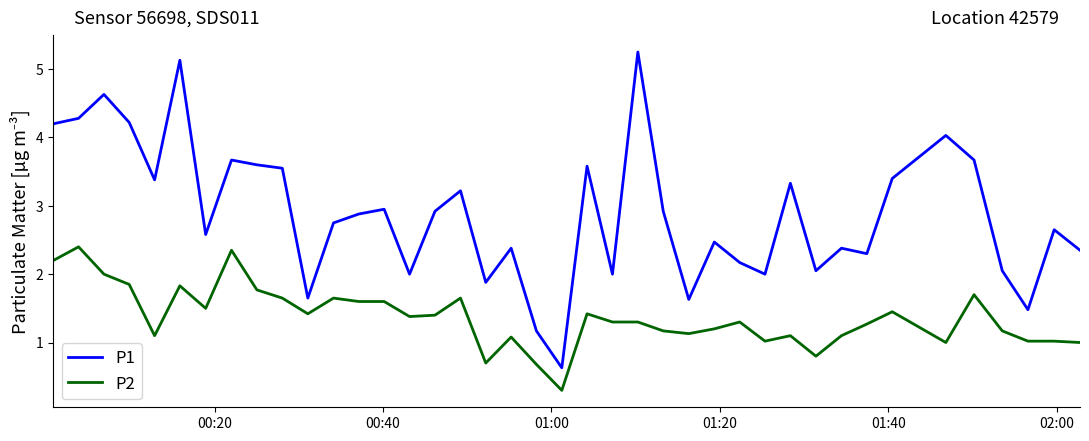

Which series has the widest spread of values?

P1